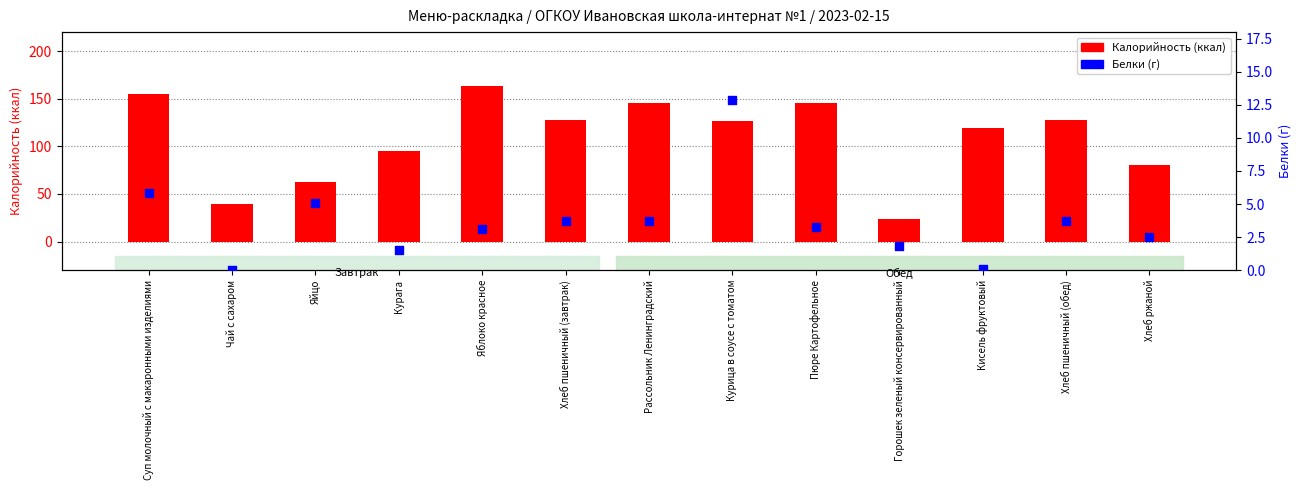

What are all the series names shown in the legend?

Калорийность, Белки